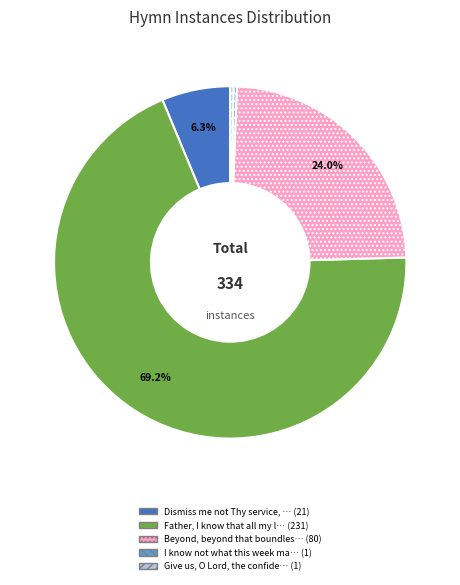

Does any single category account for the majority?

Yes